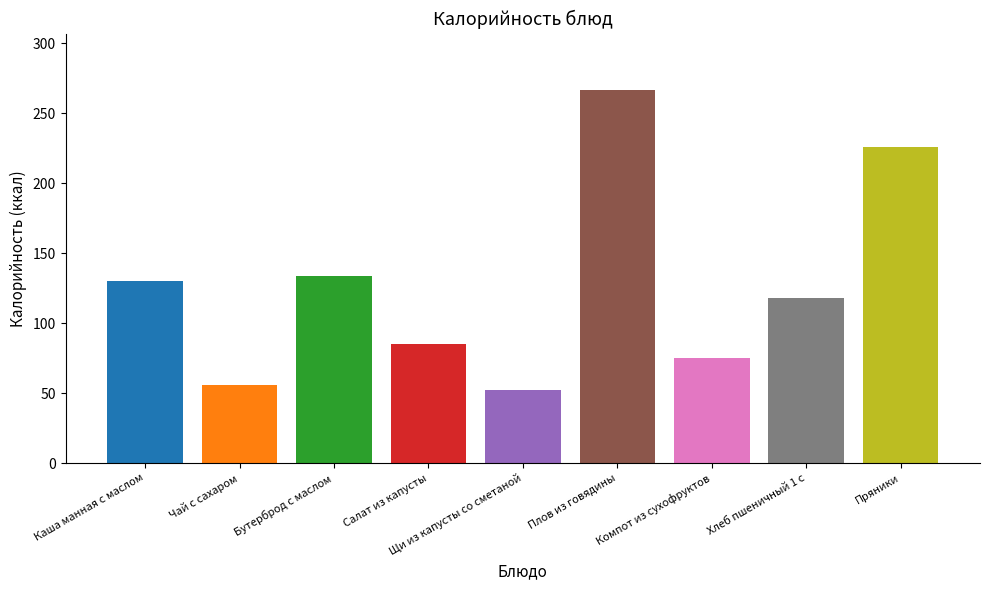

Which label corresponds to the largest value in the chart?

Плов из говядины